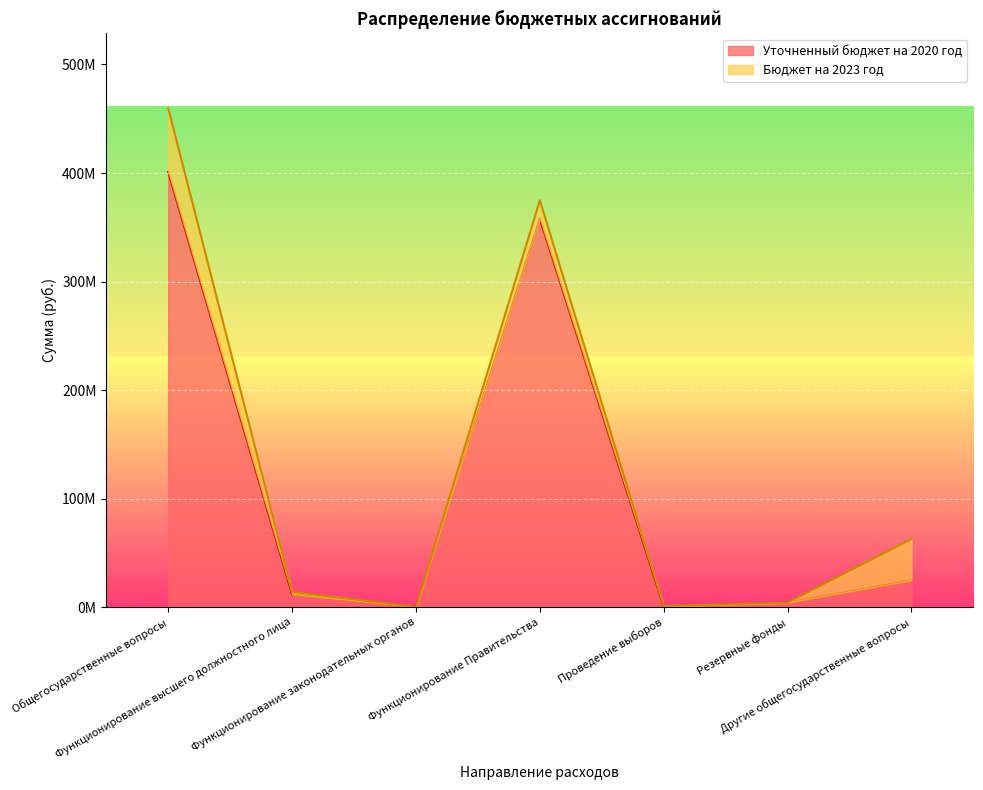

Reading left to right, list all the values displayed in this chart.

401040866.5	11617234.9	150000.0	357891665.6	200000.0	4096216.1	24615965.3